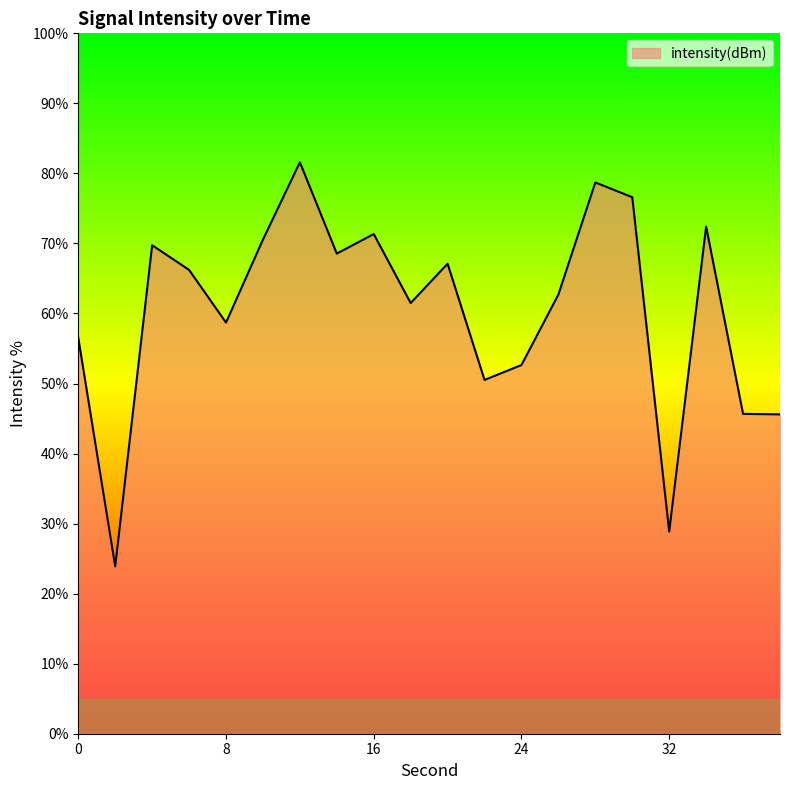

What is the maximum value shown in the chart?

81.6